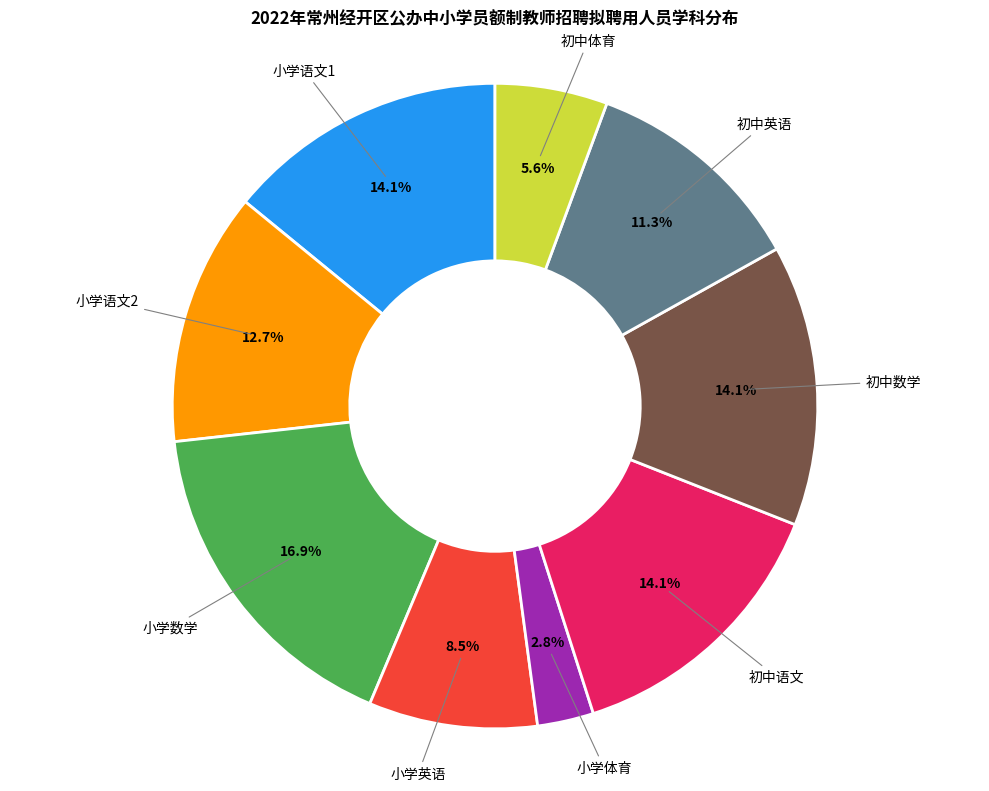

To the nearest percent, what is the difference between the largest and smallest slice percentages?

14%